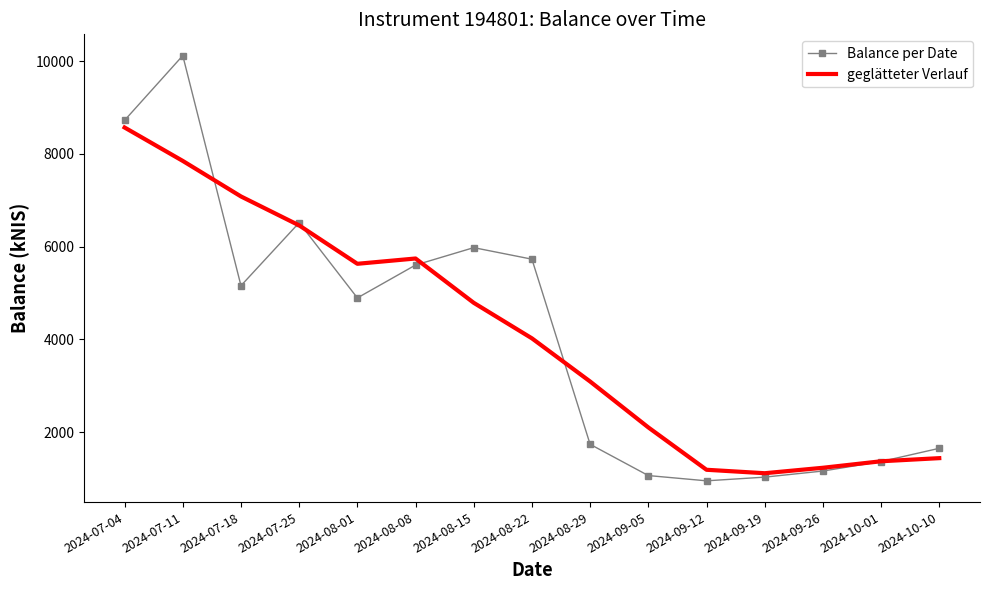

Where does the geglätteter Verlauf series first go above 4023?

2024-07-04